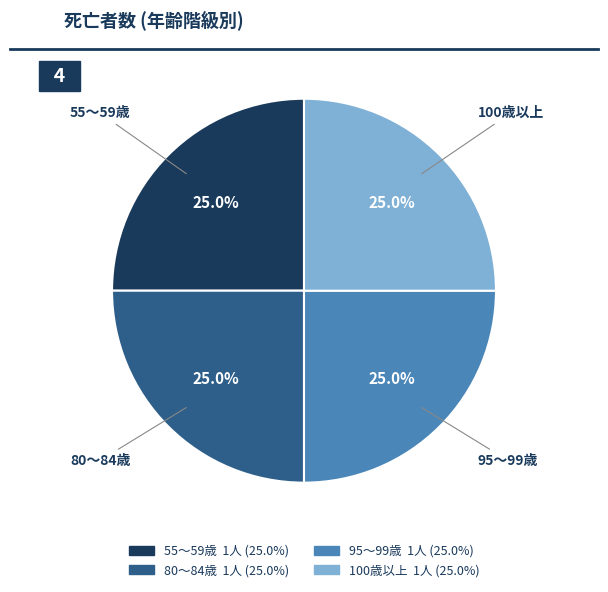

Is there any slice that represents more than half of the pie?

No